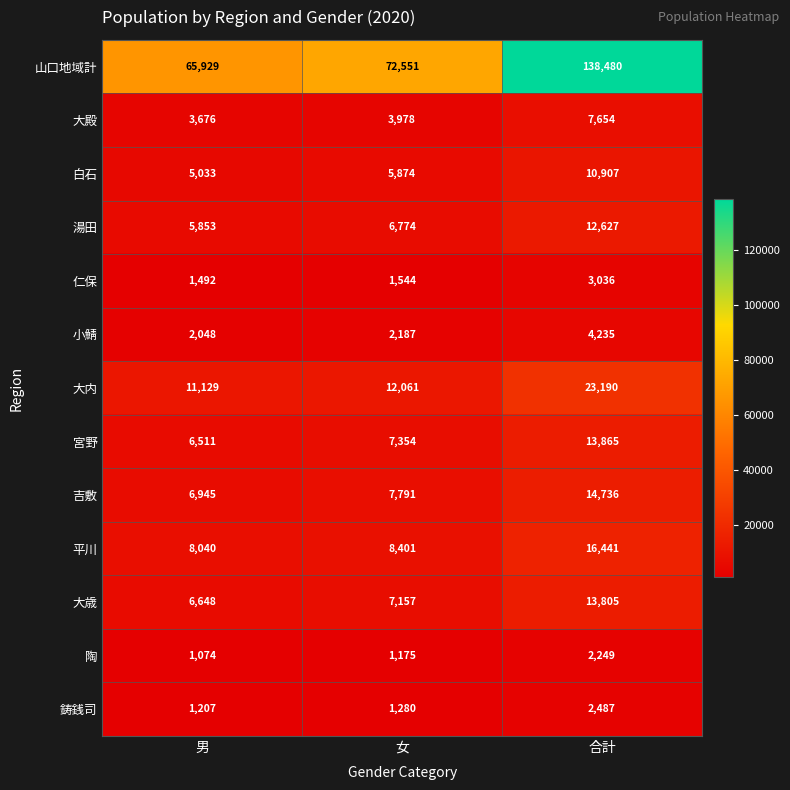

How many distinct data groups are displayed?

13